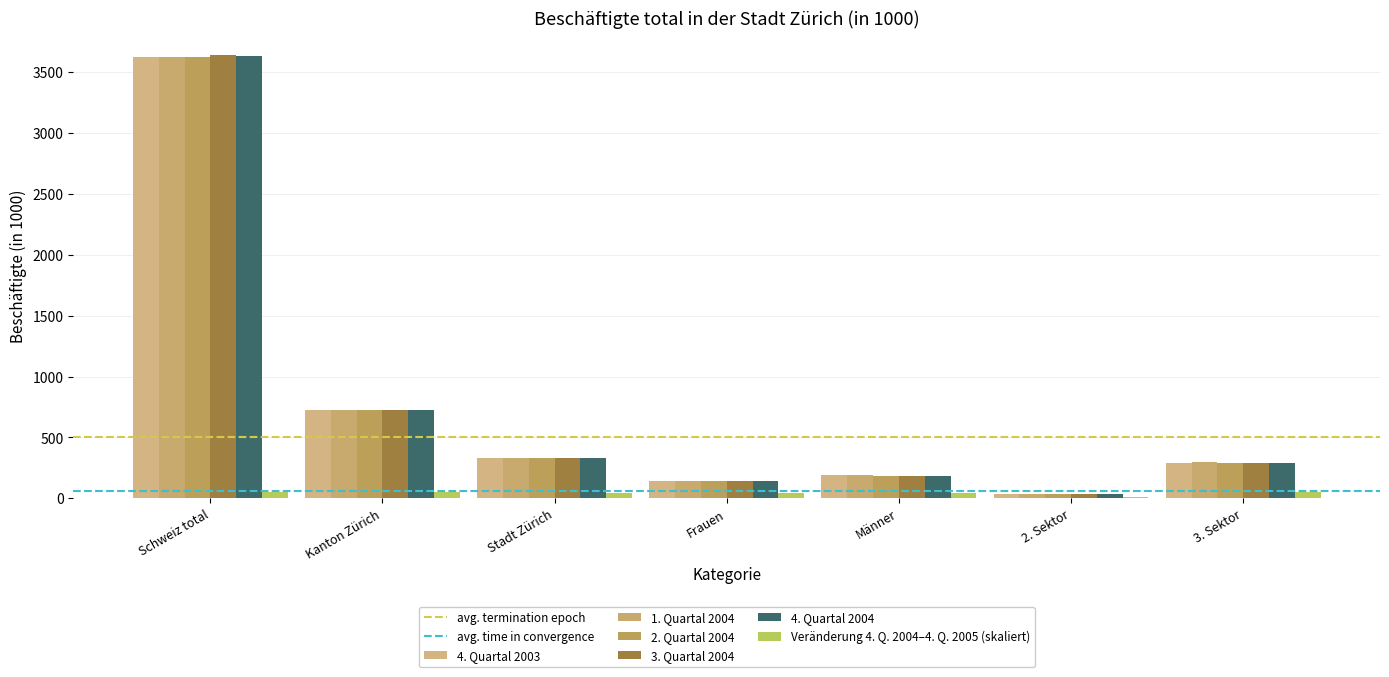

What is the smallest value displayed?

14.0